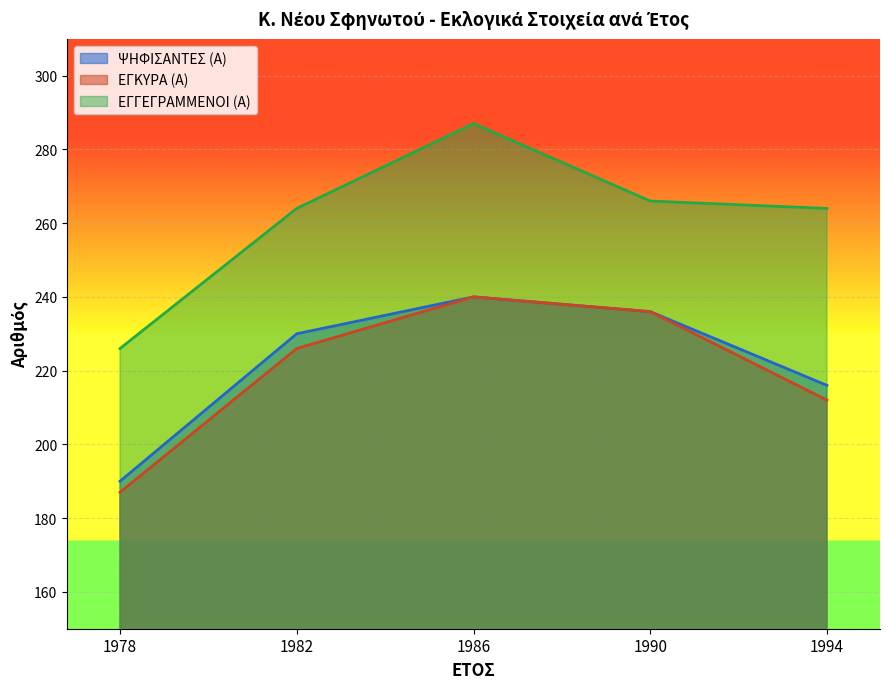

Rank the categories by ΨΗΦΙΣΑΝΤΕΣ (Α) value from lowest to highest.

1978, 1994, 1982, 1990, 1986